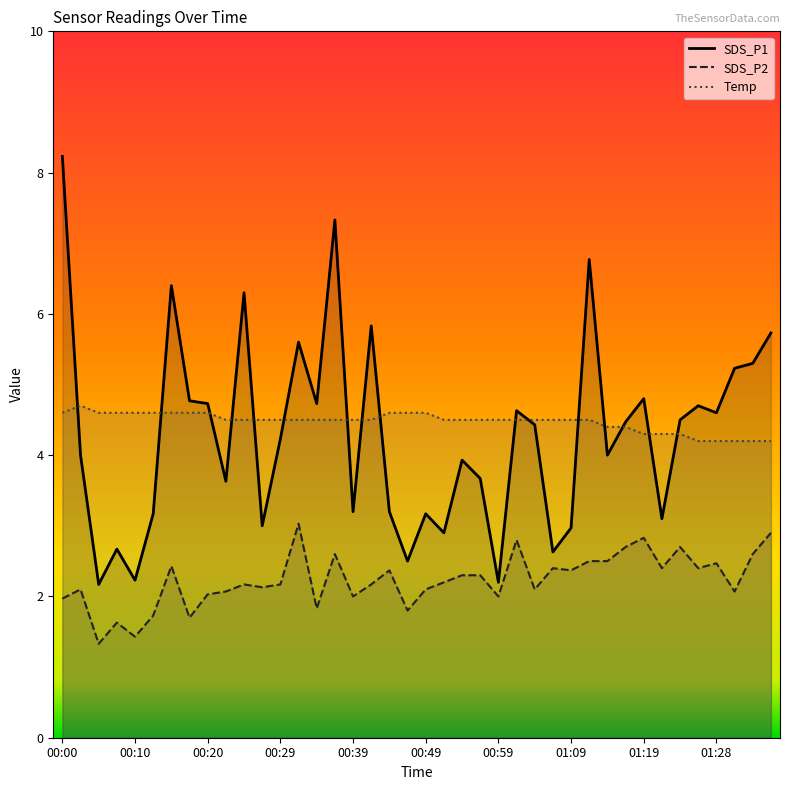

True or false: Temp and SDS_P2 cross at least once.

False